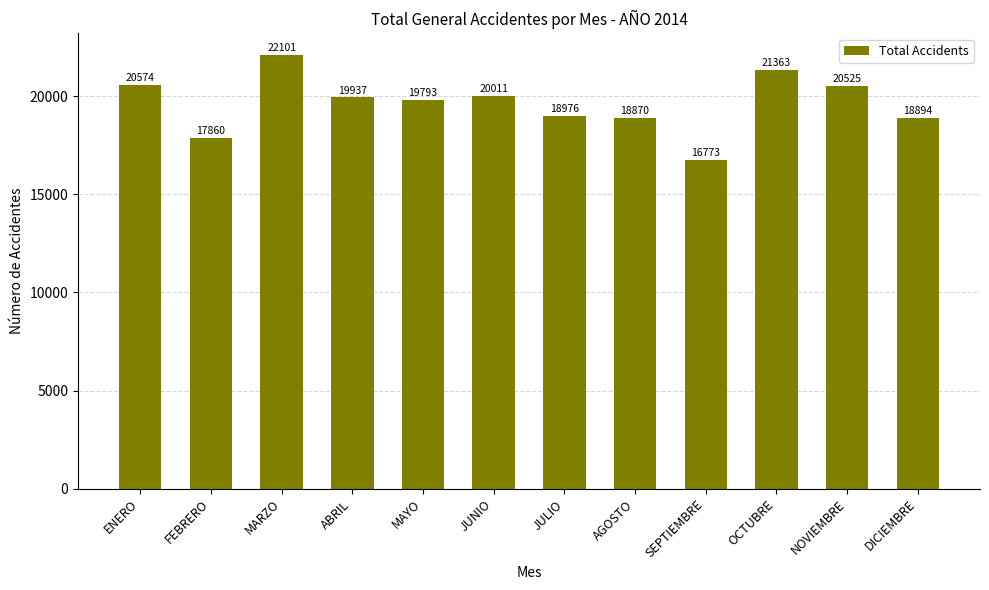

Reading left to right, list all the values displayed in this chart.

ENERO=20574	FEBRERO=17860	MARZO=22101	ABRIL=19937	MAYO=19793	JUNIO=20011	JULIO=18976	AGOSTO=18870	SEPTIEMBRE=16773	OCTUBRE=21363	NOVIEMBRE=20525	DICIEMBRE=18894